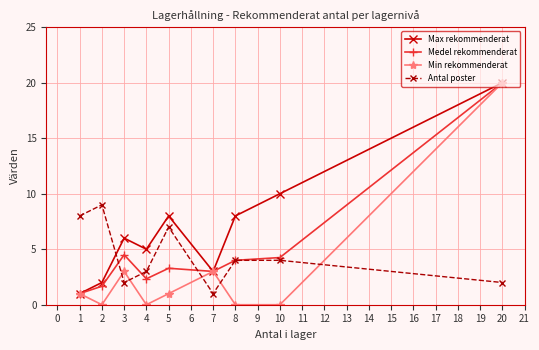

How many times do Max rekommenderat and Antal poster cross each other?

1